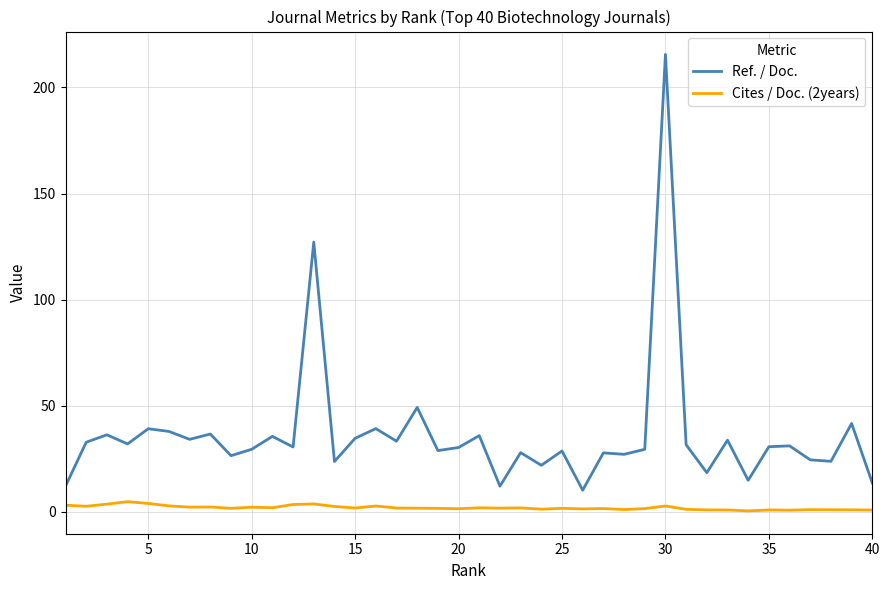

True or false: Ref. / Doc. and Cites / Doc. (2years) cross at least once.

False